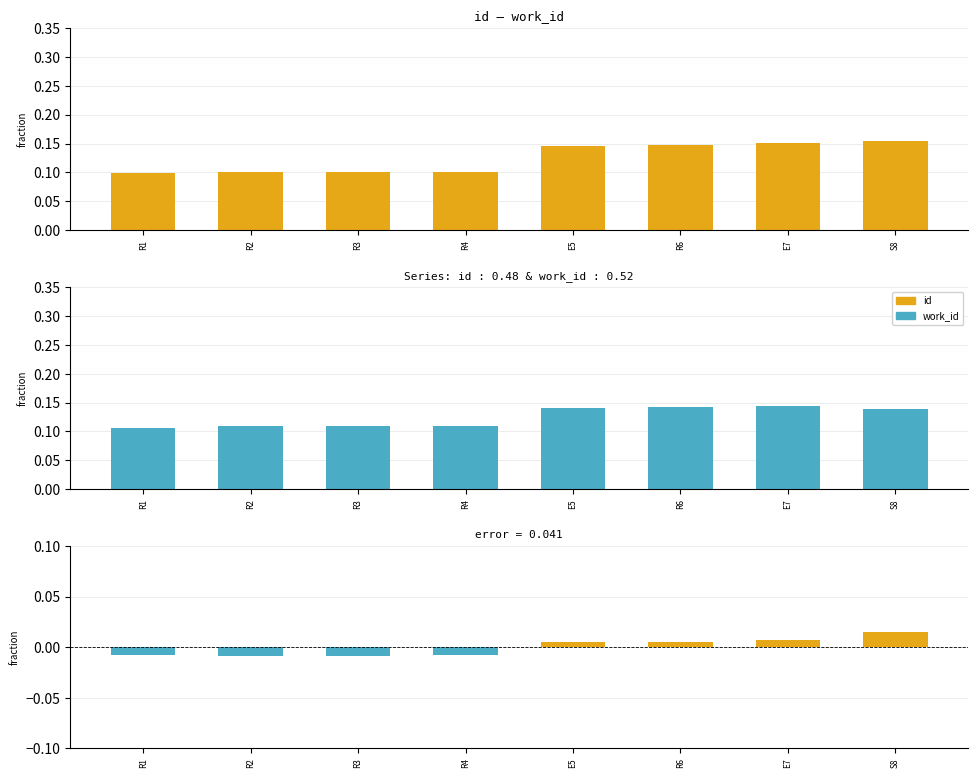

What is the difference between the id values at E7 and R2?

0.1